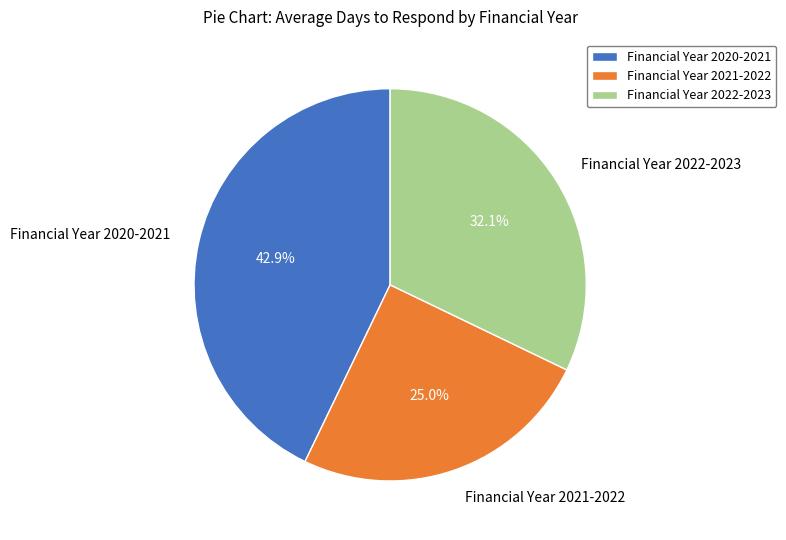

What is the largest slice in the pie chart?

Financial Year 2020-2021